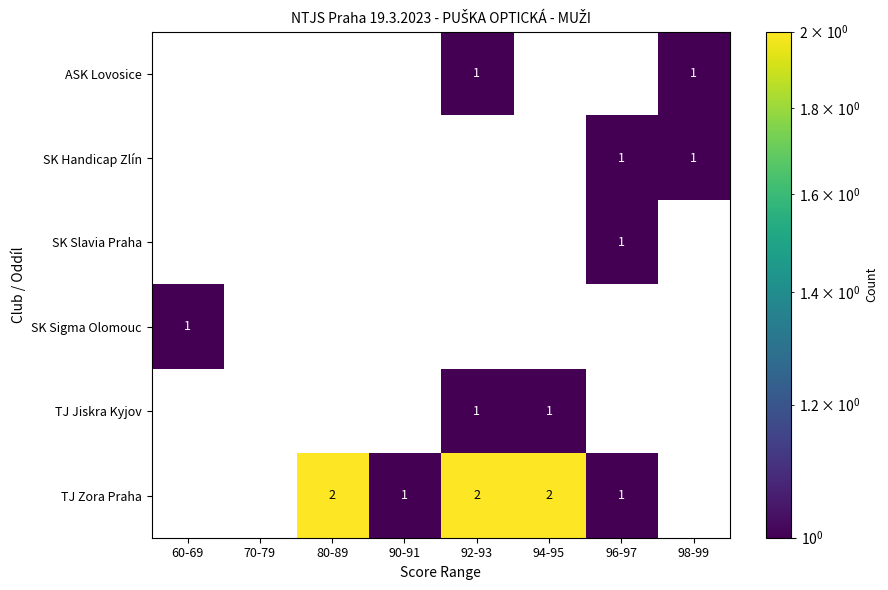

How many TJ Jiskra Kyjov values are between 0 and 1?

8